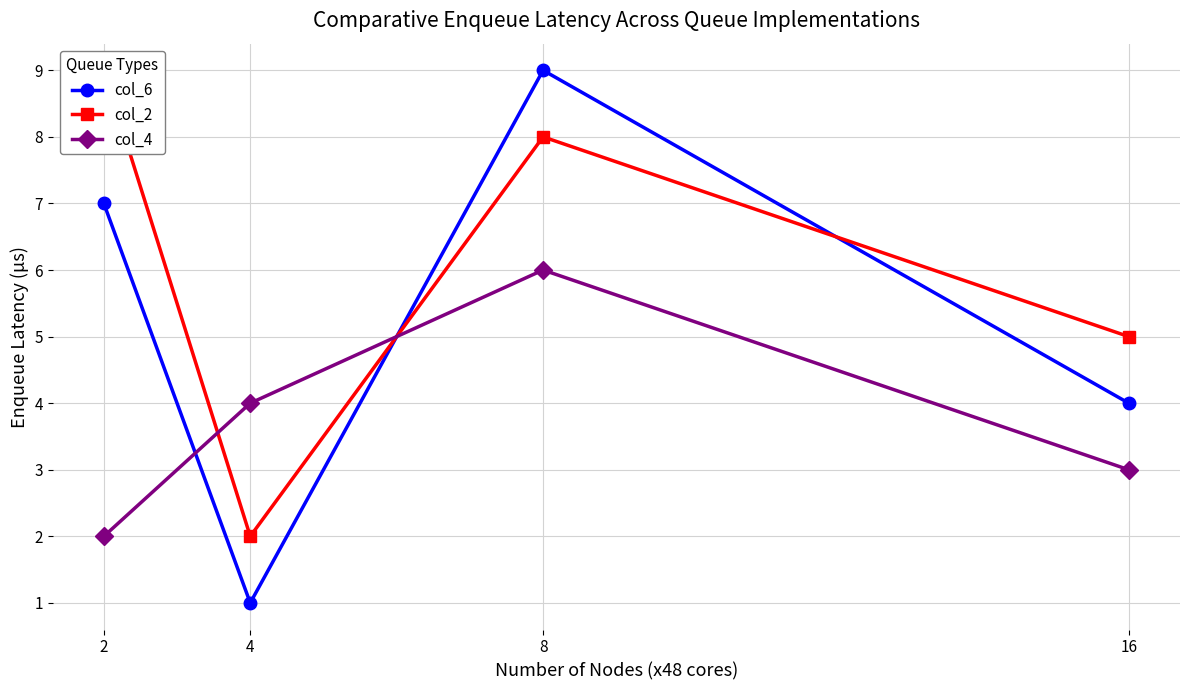

What is the value of the col_2 point at the 1st from the left?

9